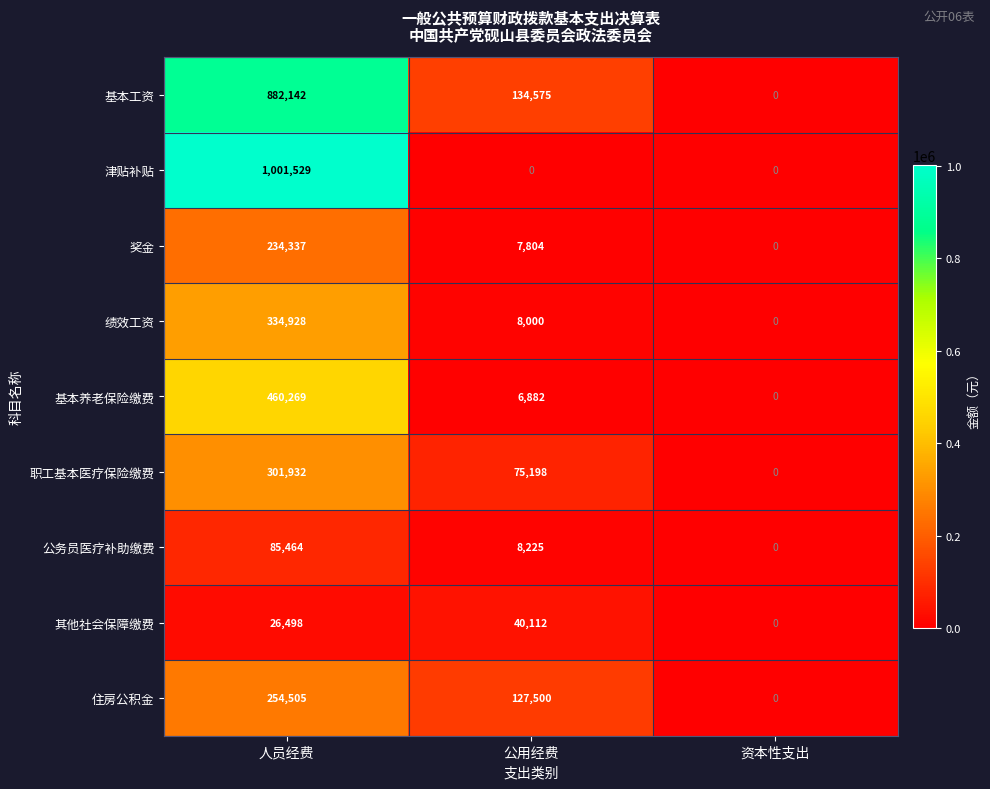

Rank the series by their maximum value, from lowest to highest.

其他社会保障缴费, 公务员医疗补助缴费, 奖金, 住房公积金, 职工基本医疗保险缴费, 绩效工资, 基本养老保险缴费, 基本工资, 津贴补贴